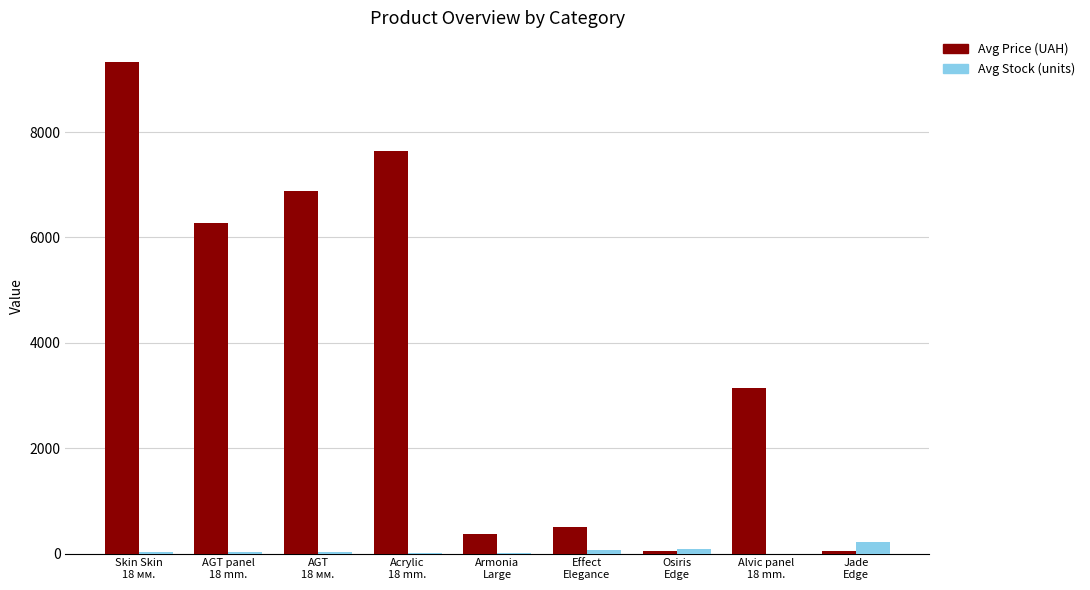

What is the greatest value displayed?

9321.4